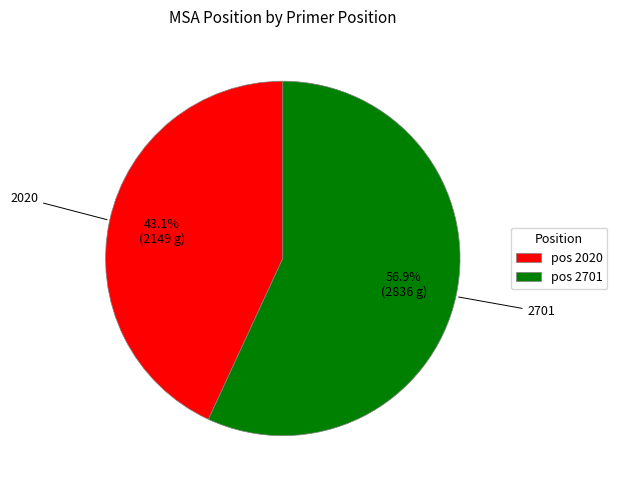

What is the majority slice?

pos 2701